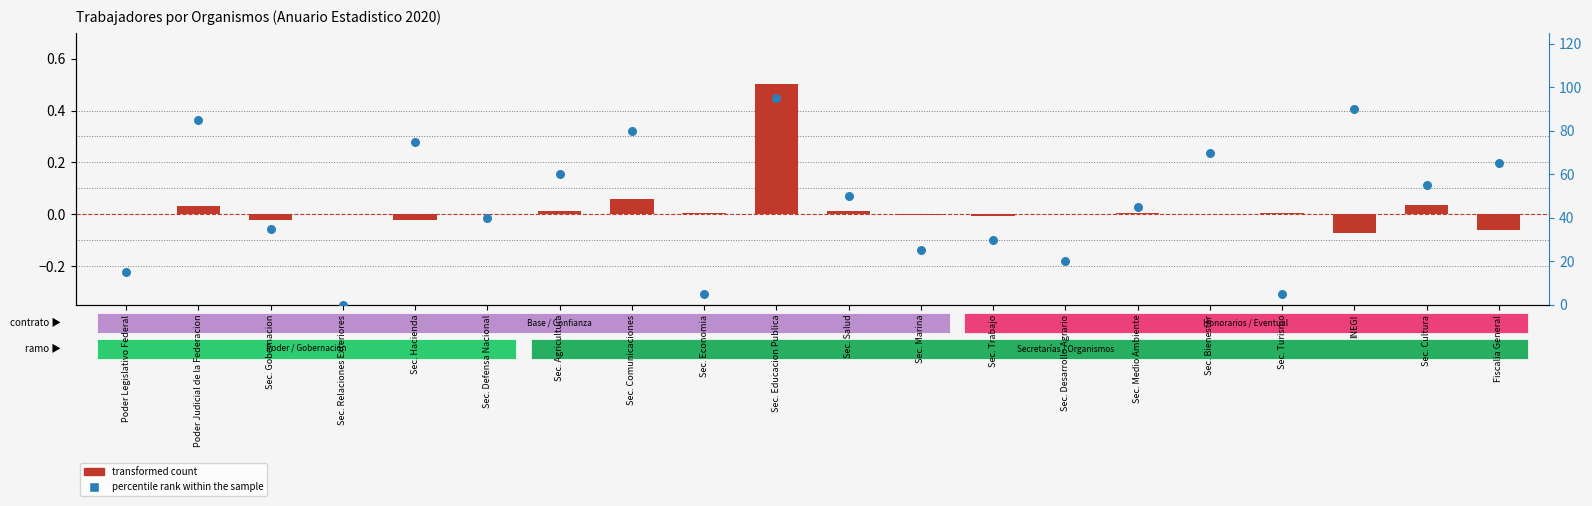

What is the total value across all series at Sec. Economia?

5.0